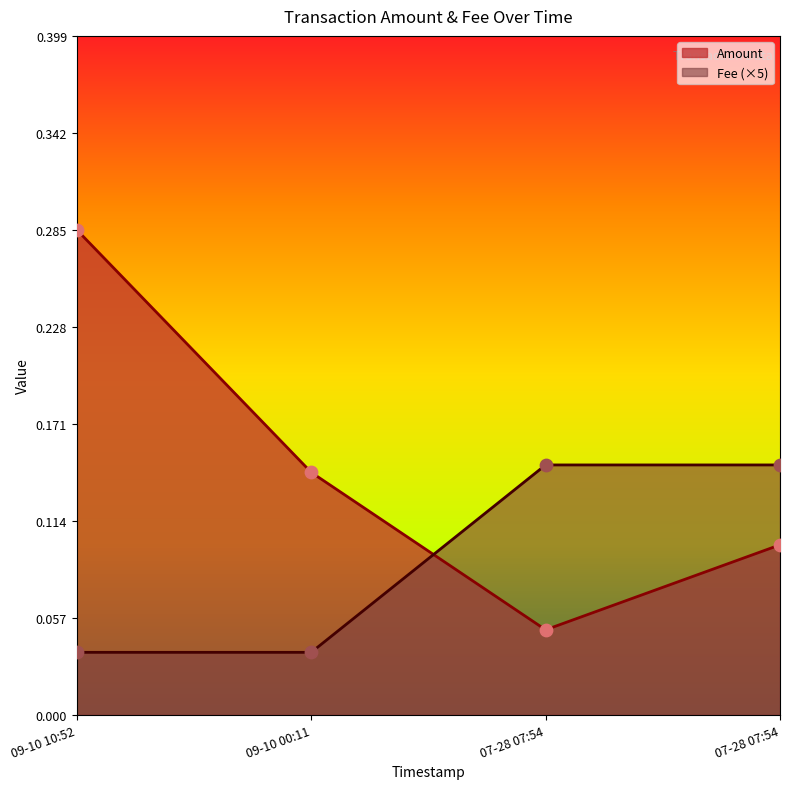

Which series has the widest spread of Y values?

Amount